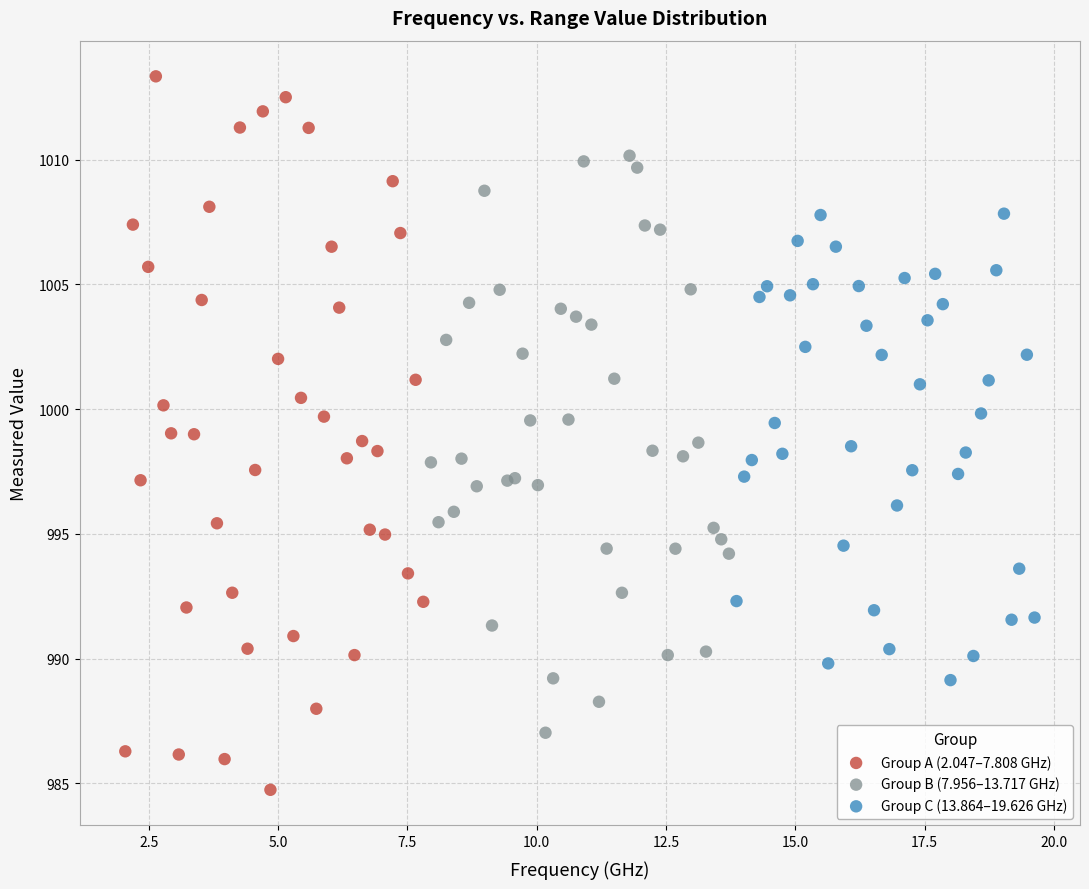

What are all the series names shown in the legend?

Group A (2.047–7.808 GHz), Group B (7.956–13.717 GHz), Group C (13.864–19.626 GHz)